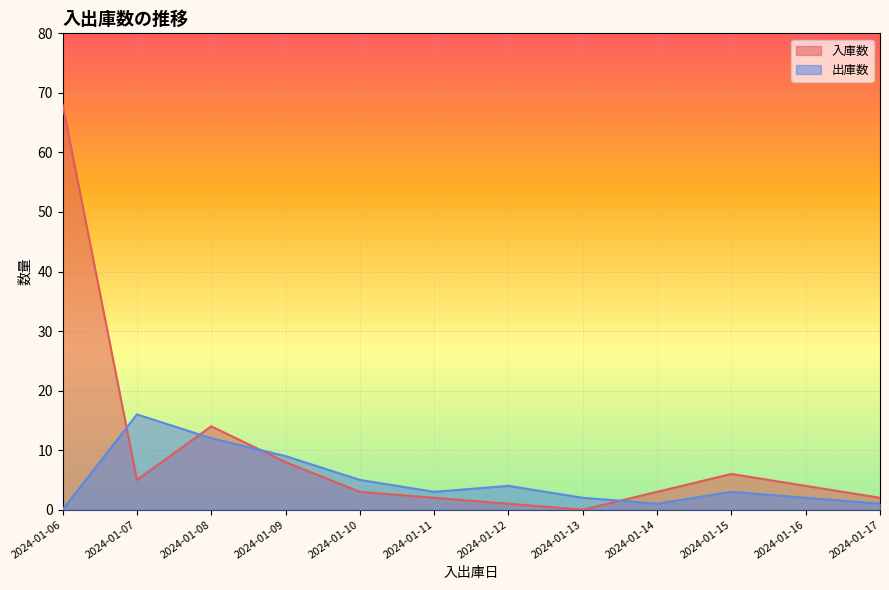

How many data points in 入庫数 are above 4?

5